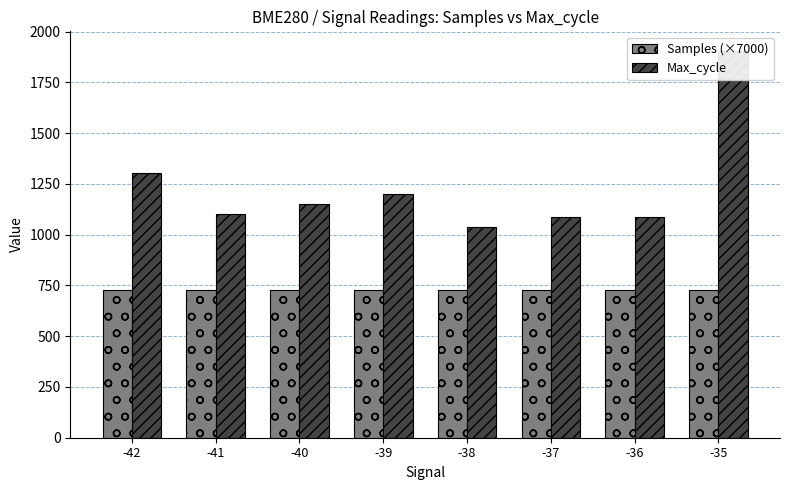

What is the highest value of the Samples (×7000) series?

728.1